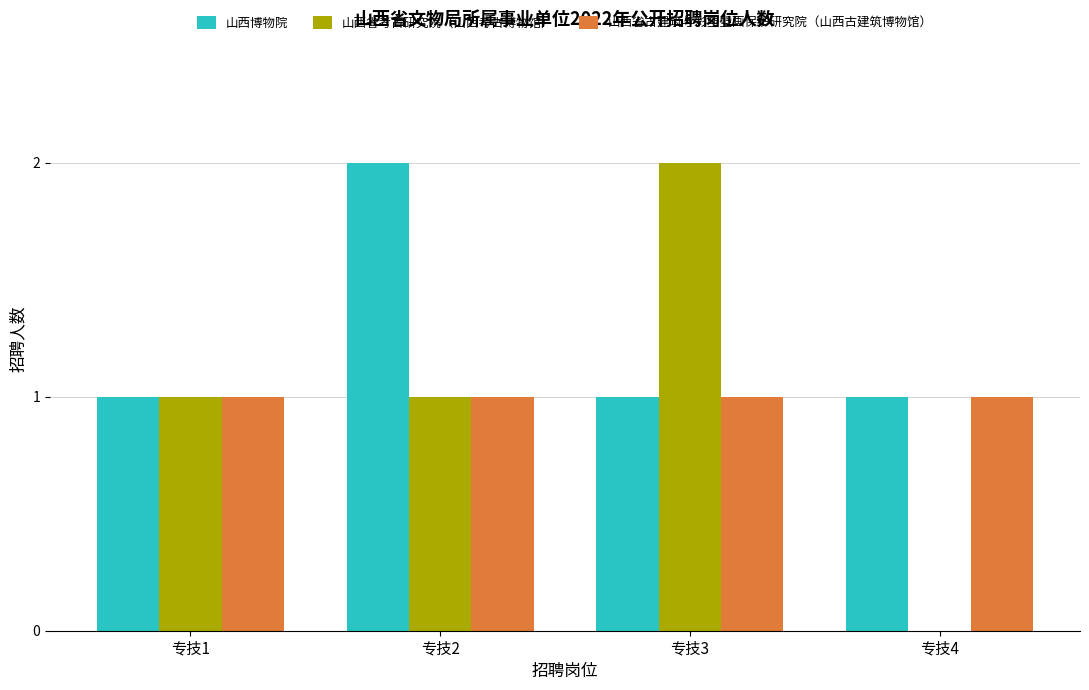

Is it true that 山西省考古研究院（山西考古博物馆） equals 1 at 专技2?

True